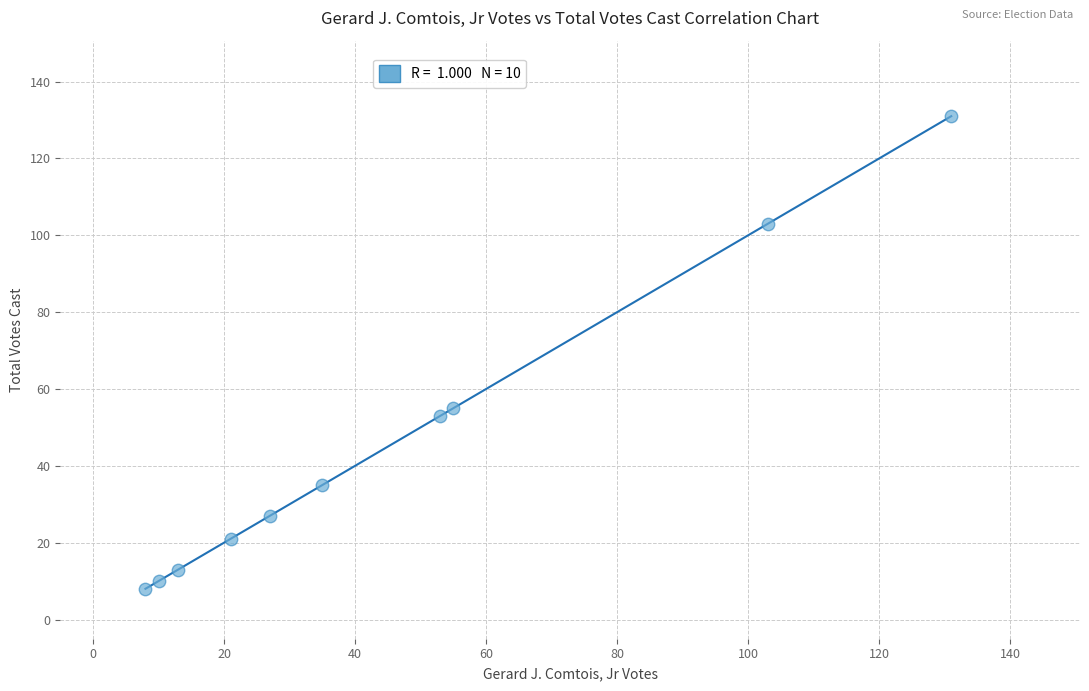

What is the range of Y values (max minus min)?

123